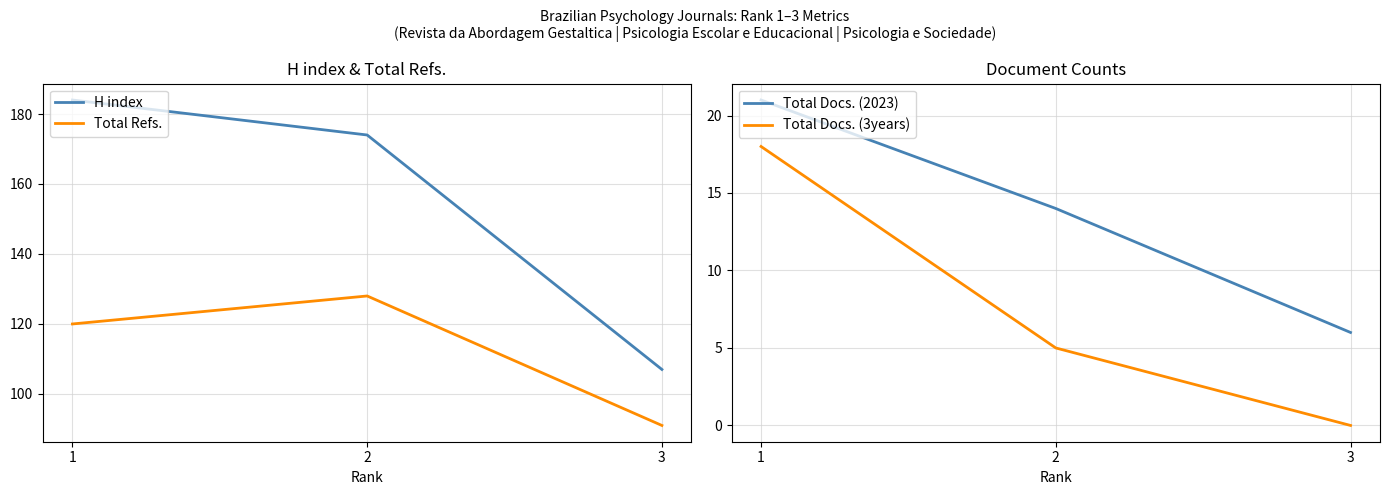

True or false: Total Refs. has a value of 208 at 2.

False